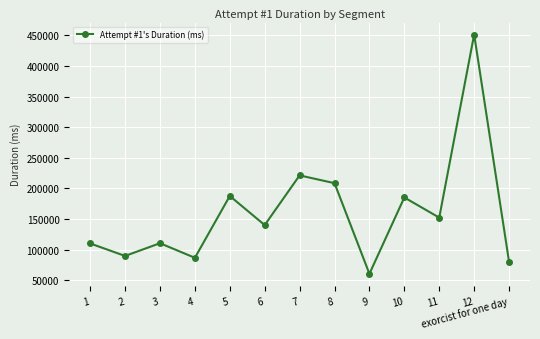

What is the label of the 5th point from the right?

9